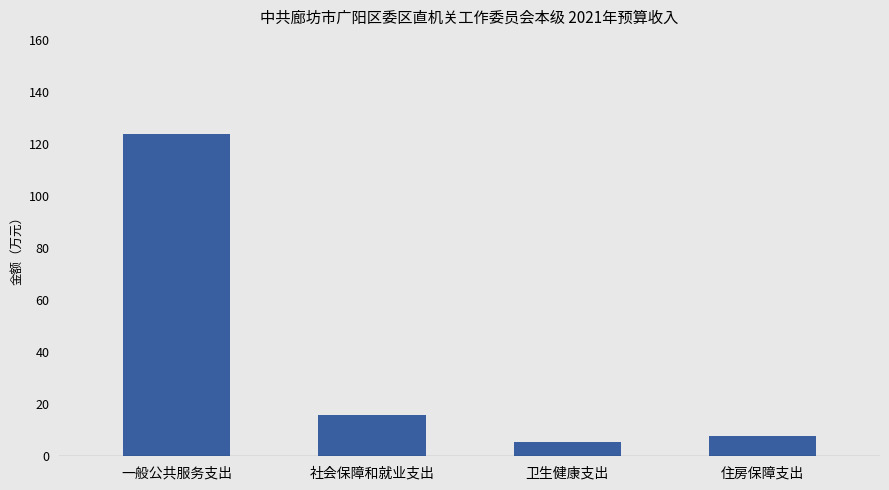

What is the difference between the second highest and minimum values?

10.1